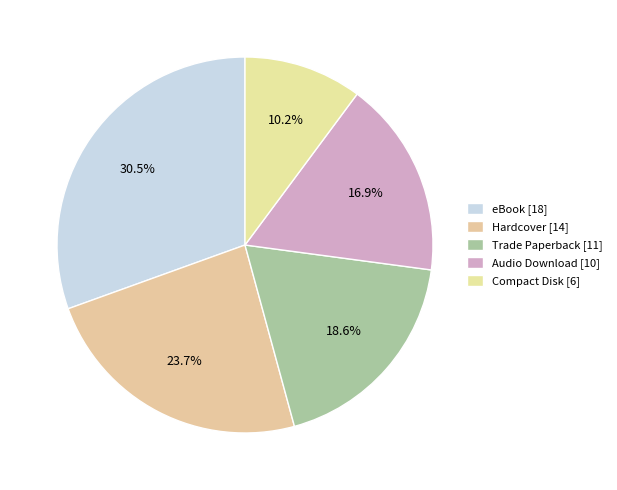

How many segments does this pie chart have?

5